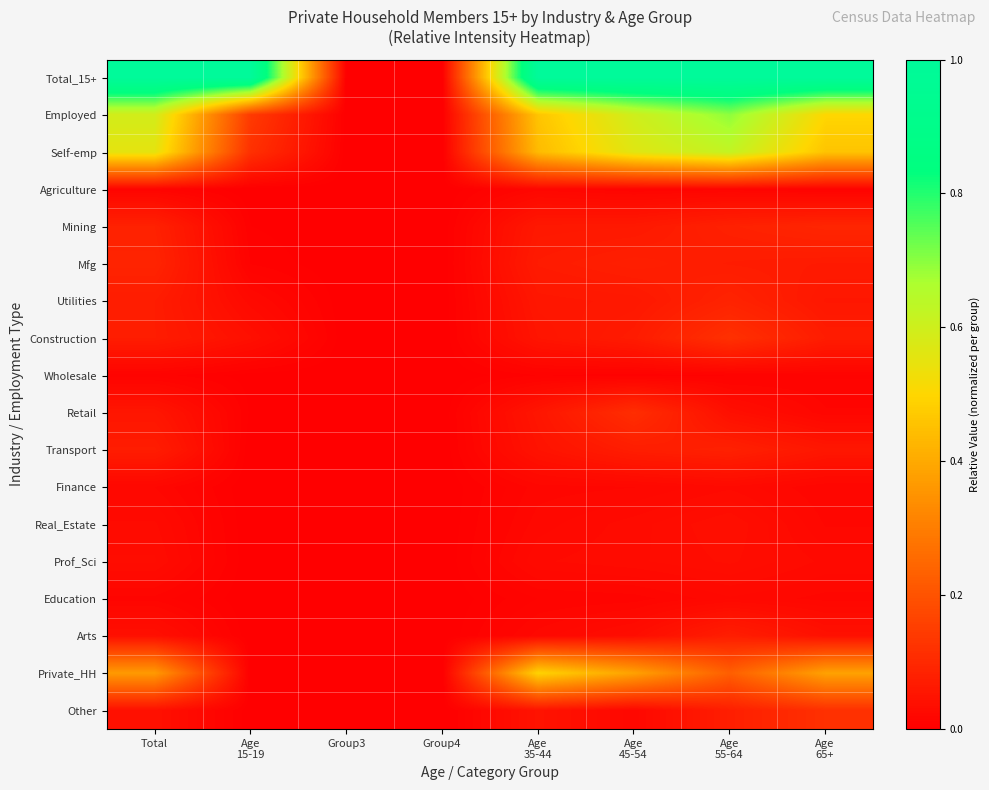

Reading left to right, transcribe all the data shown in this chart.

Total_15+: Total=1.0	Age
15-19=1.0	Group3=0.0	Group4=0.0	Age
35-44=1.0	Age
45-54=1.0	Age
55-64=1.0	Age
65+=1.0
Employed: Total=0.6	Age
15-19=0.1	Group3=0.0	Group4=0.0	Age
35-44=0.5	Age
45-54=0.6	Age
55-64=0.7	Age
65+=0.5
Self-emp: Total=0.6	Age
15-19=0.1	Group3=0.0	Group4=0.0	Age
35-44=0.4	Age
45-54=0.6	Age
55-64=0.6	Age
65+=0.5
Agriculture: Total=0.0	Age
15-19=0.0	Group3=0.0	Group4=0.0	Age
35-44=0.0	Age
45-54=0.0	Age
55-64=0.0	Age
65+=0.0
Mining: Total=0.1	Age
15-19=0.0	Group3=0.0	Group4=0.0	Age
35-44=0.1	Age
45-54=0.1	Age
55-64=0.1	Age
65+=0.1
Mfg: Total=0.1	Age
15-19=0.0	Group3=0.0	Group4=0.0	Age
35-44=0.1	Age
45-54=0.1	Age
55-64=0.1	Age
65+=0.1
Utilities: Total=0.1	Age
15-19=0.0	Group3=0.0	Group4=0.0	Age
35-44=0.1	Age
45-54=0.1	Age
55-64=0.1	Age
65+=0.1
Construction: Total=0.1	Age
15-19=0.0	Group3=0.0	Group4=0.0	Age
35-44=0.1	Age
45-54=0.1	Age
55-64=0.1	Age
65+=0.1
Wholesale: Total=0.0	Age
15-19=0.0	Group3=0.0	Group4=0.0	Age
35-44=0.0	Age
45-54=0.0	Age
55-64=0.0	Age
65+=0.0
Retail: Total=0.1	Age
15-19=0.0	Group3=0.0	Group4=0.0	Age
35-44=0.1	Age
45-54=0.1	Age
55-64=0.0	Age
65+=0.0
Transport: Total=0.1	Age
15-19=0.0	Group3=0.0	Group4=0.0	Age
35-44=0.0	Age
45-54=0.1	Age
55-64=0.1	Age
65+=0.1
Finance: Total=0.0	Age
15-19=0.0	Group3=0.0	Group4=0.0	Age
35-44=0.0	Age
45-54=0.0	Age
55-64=0.0	Age
65+=0.0
Real_Estate: Total=0.0	Age
15-19=0.0	Group3=0.0	Group4=0.0	Age
35-44=0.0	Age
45-54=0.0	Age
55-64=0.0	Age
65+=0.0
Prof_Sci: Total=0.0	Age
15-19=0.0	Group3=0.0	Group4=0.0	Age
35-44=0.0	Age
45-54=0.0	Age
55-64=0.0	Age
65+=0.0
Education: Total=0.0	Age
15-19=0.0	Group3=0.0	Group4=0.0	Age
35-44=0.0	Age
45-54=0.0	Age
55-64=0.0	Age
65+=0.0
Arts: Total=0.0	Age
15-19=0.0	Group3=0.0	Group4=0.0	Age
35-44=0.0	Age
45-54=0.0	Age
55-64=0.1	Age
65+=0.0
Private_HH: Total=0.4	Age
15-19=0.0	Group3=0.0	Group4=0.0	Age
35-44=0.5	Age
45-54=0.4	Age
55-64=0.2	Age
65+=0.4
Other: Total=0.0	Age
15-19=0.0	Group3=0.0	Group4=0.0	Age
35-44=0.0	Age
45-54=0.0	Age
55-64=0.1	Age
65+=0.1